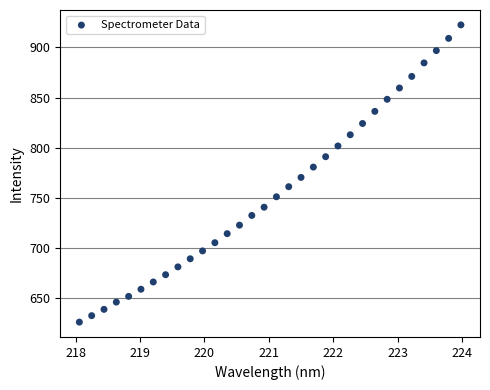

What is the range of Y values (max minus min)?

296.4